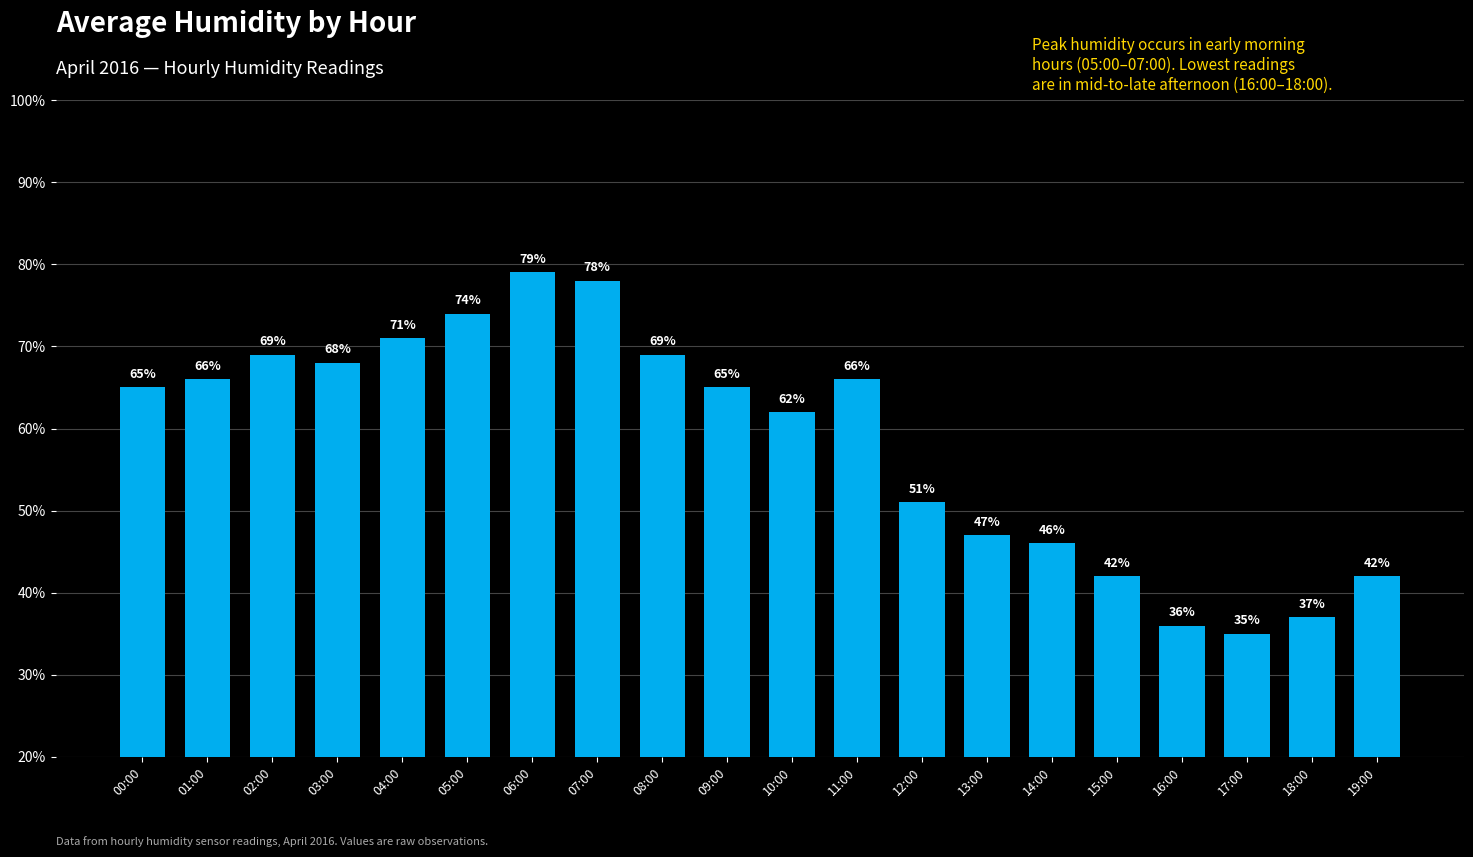

Which label corresponds to the smallest value in the chart?

17:00